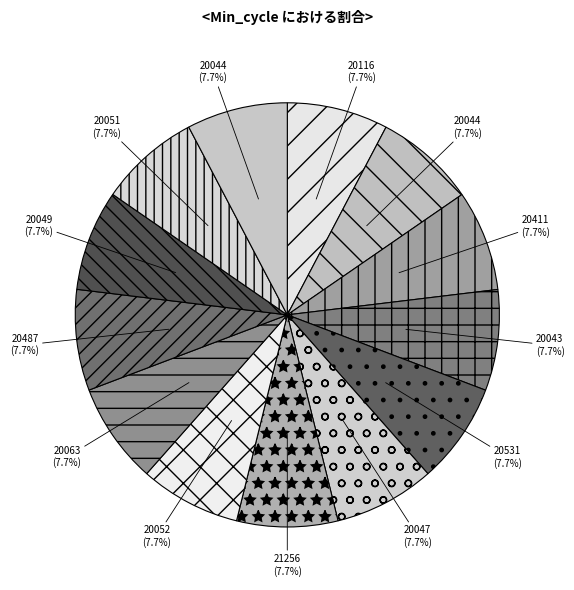

Which category has the smallest portion of the pie?

20047